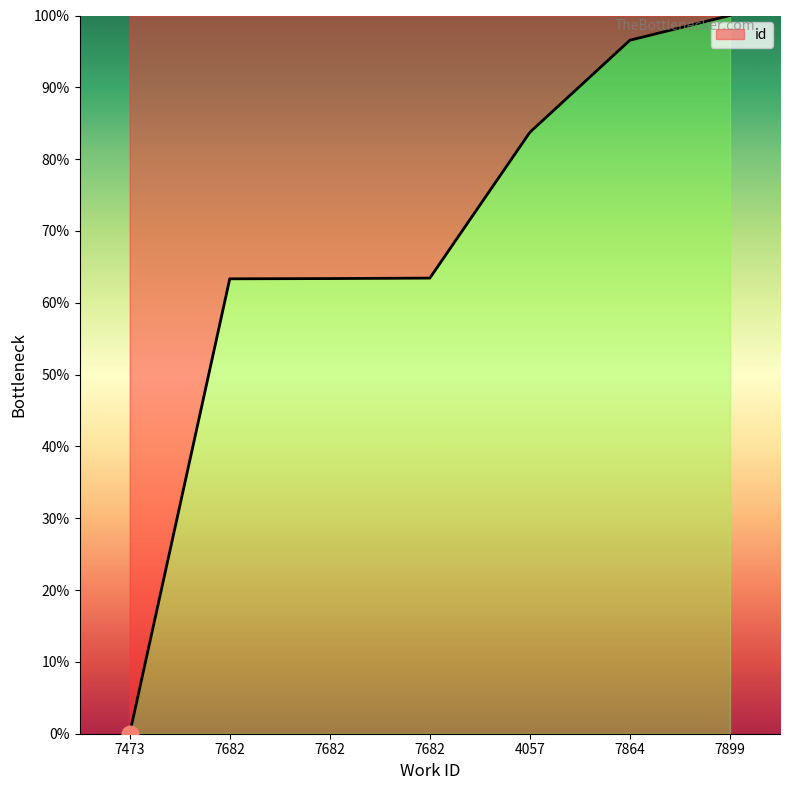

How many lines are shown in the chart?

1